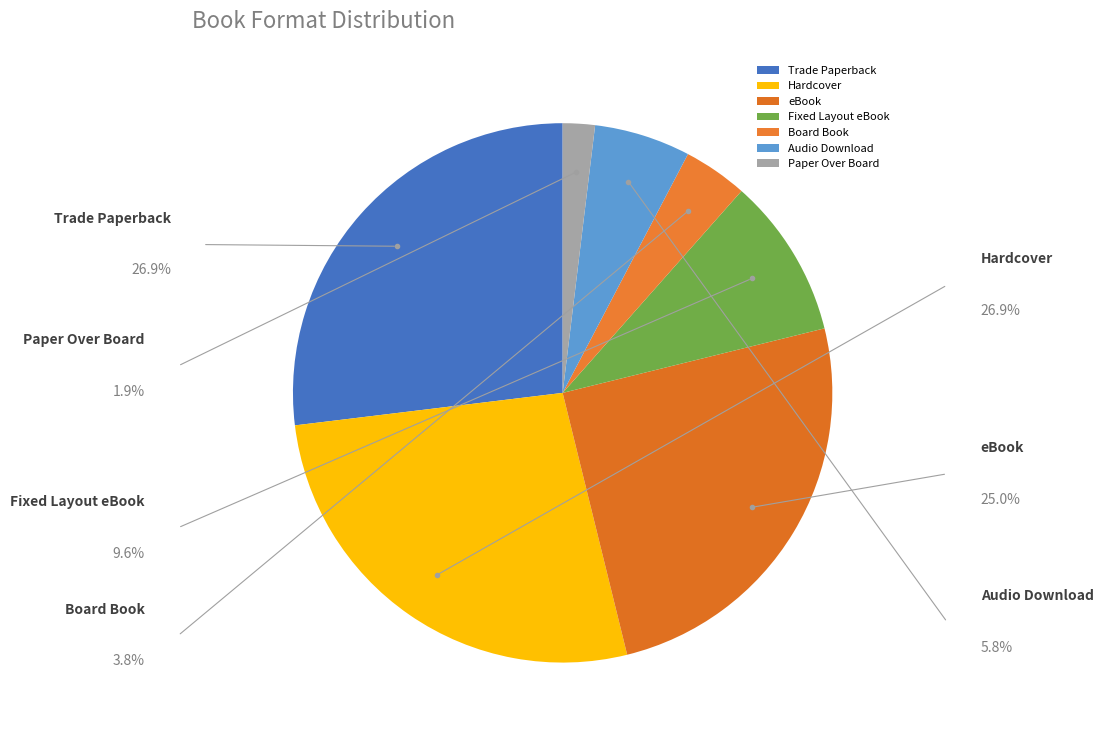

What is the smallest slice in the pie chart?

Paper Over Board